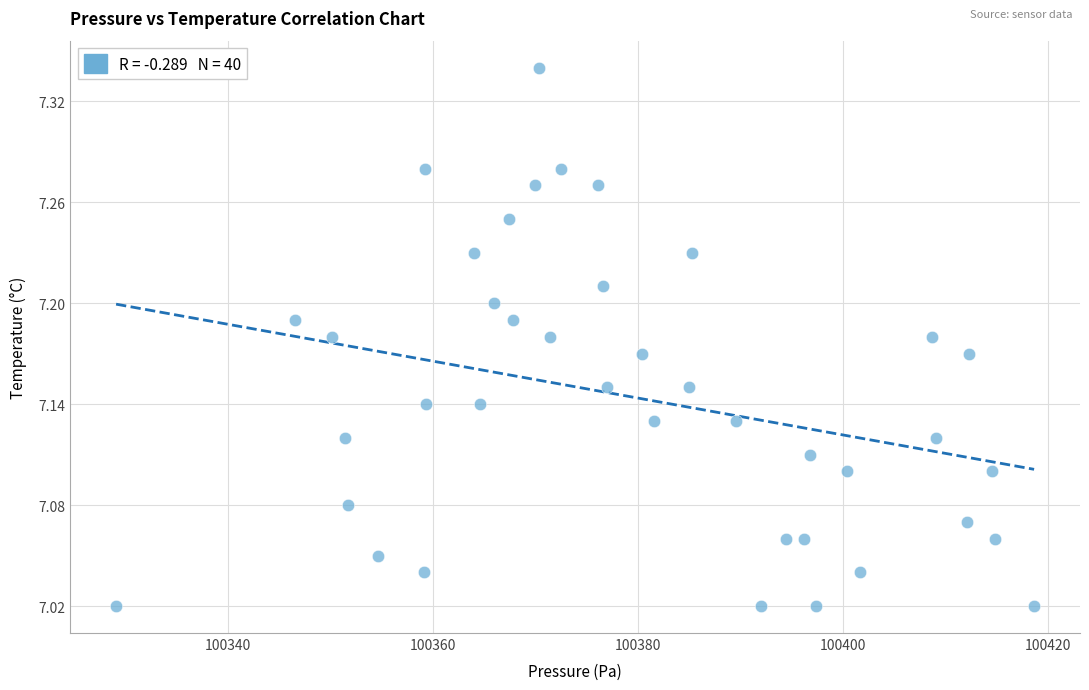

What is the range of Y values (max minus min)?

0.3